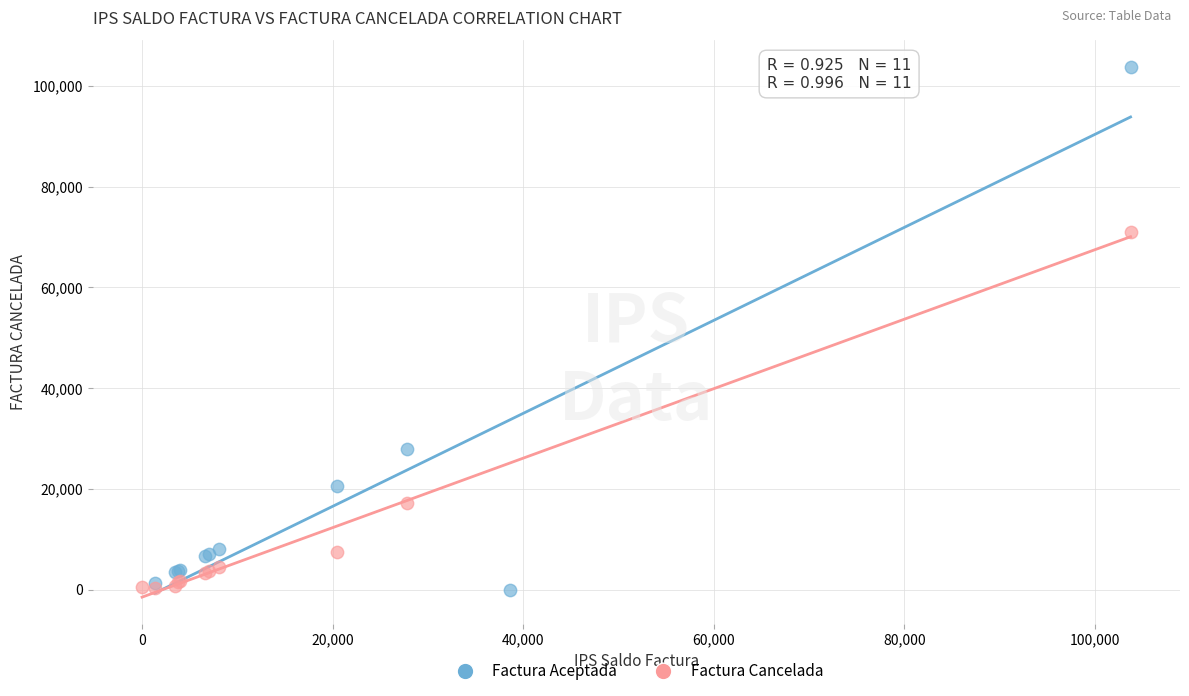

What are all the series names shown in the legend?

Factura Aceptada, Factura Cancelada